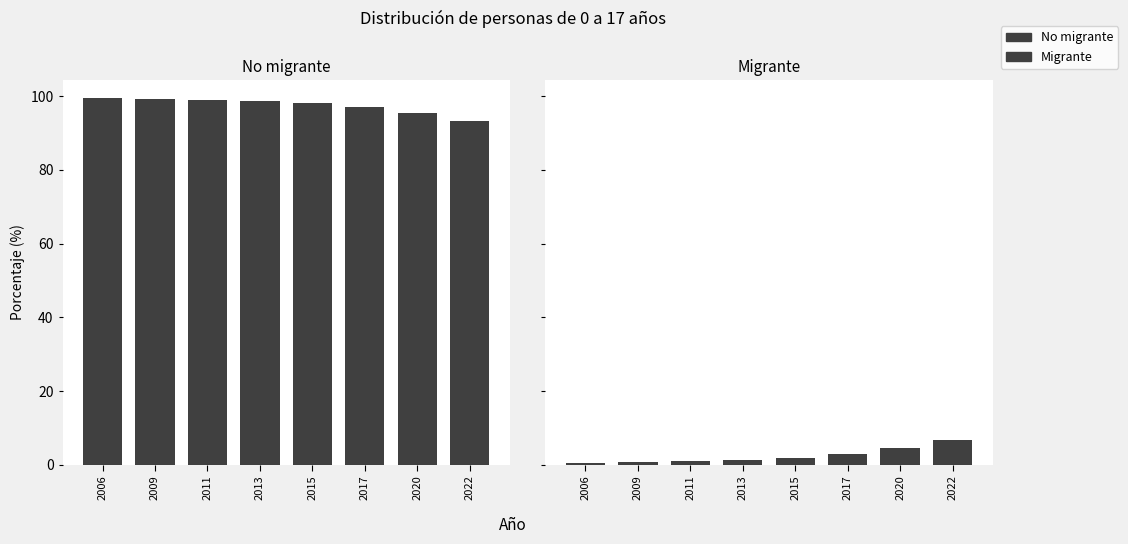

Which series has the largest total across all categories?

No migrante